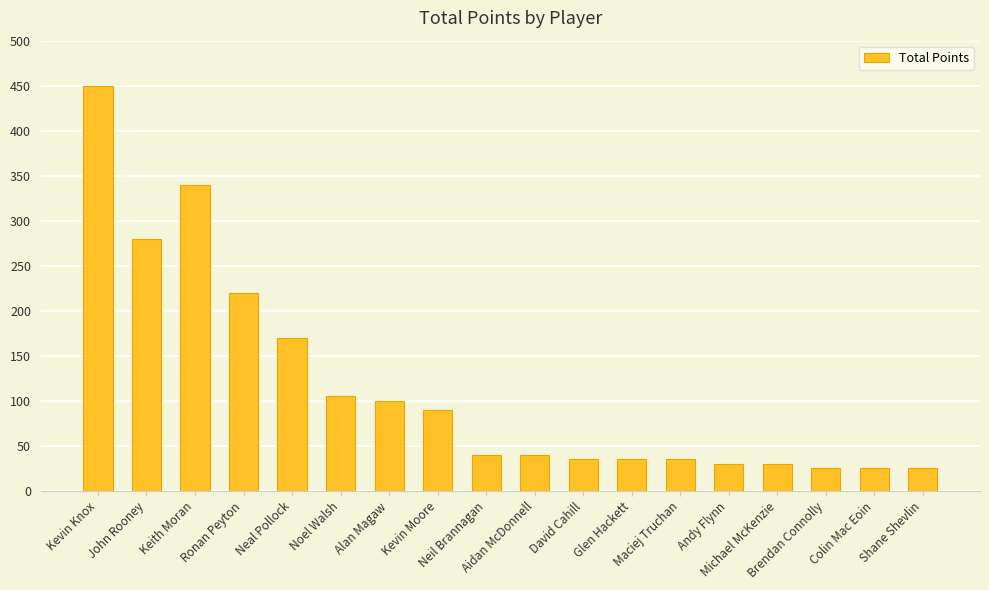

What is the change in value from Alan Magaw to Michael McKenzie?

-70